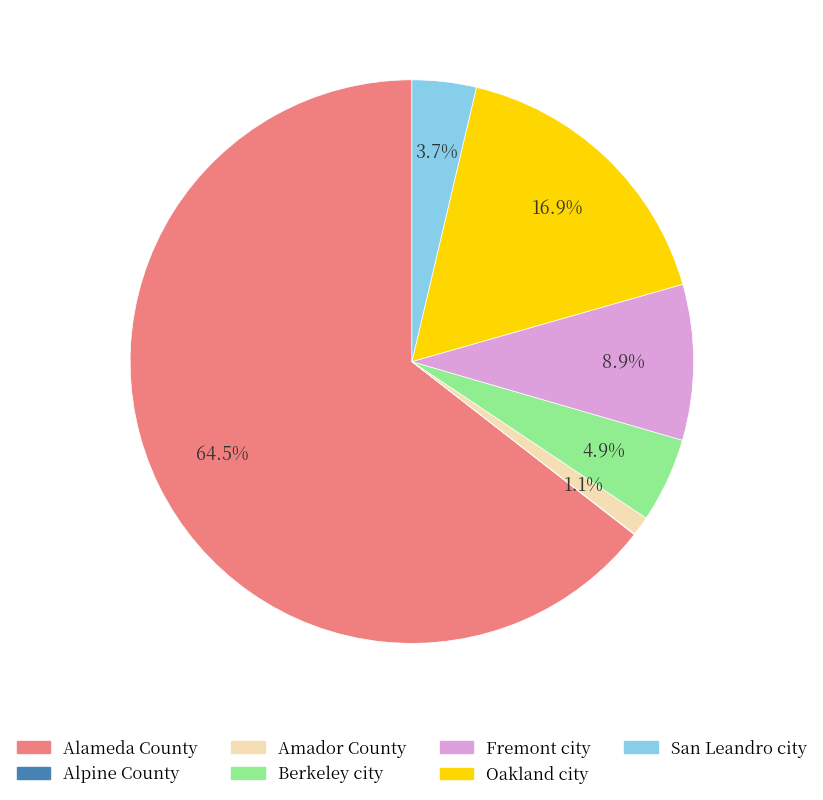

Do Oakland city and Fremont city together represent more than half of the pie?

No